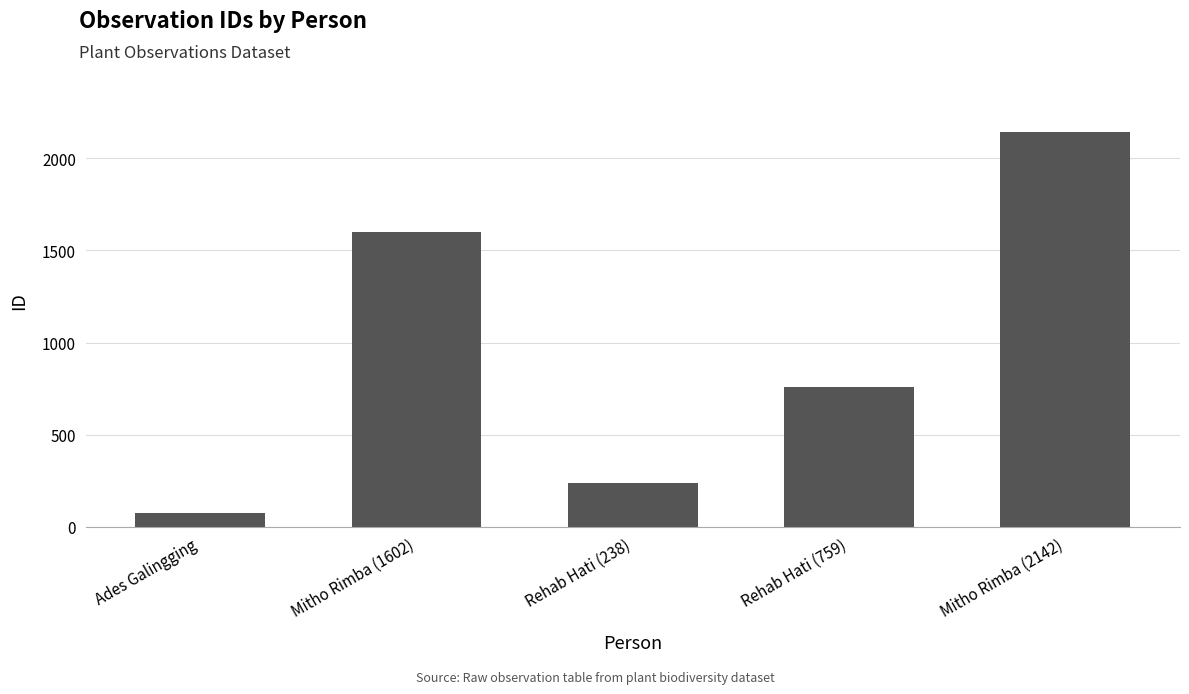

What is the sum of all values?

4814